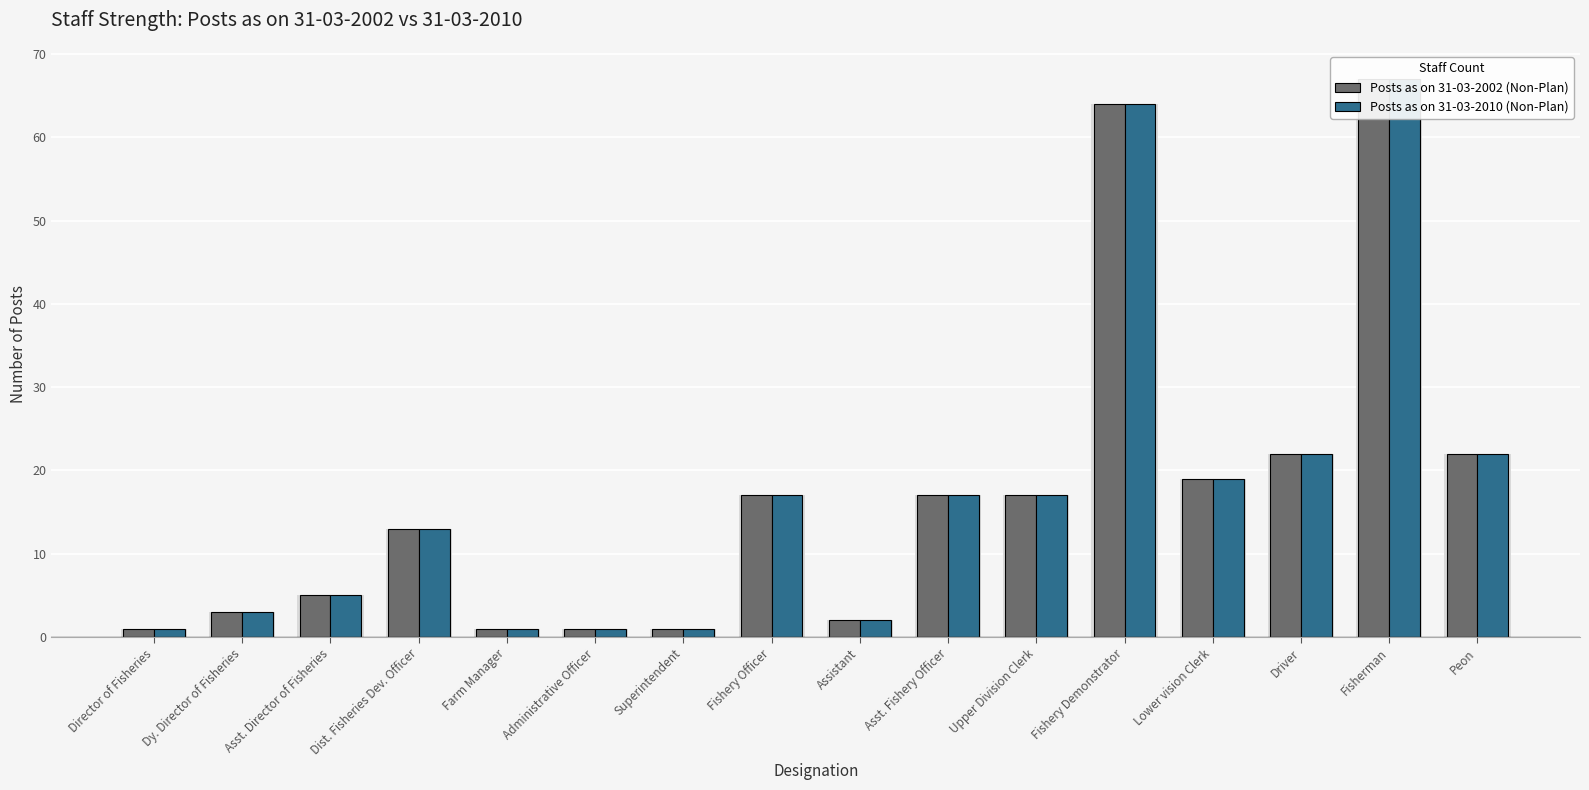

What is the maximum value shown in the chart?

67